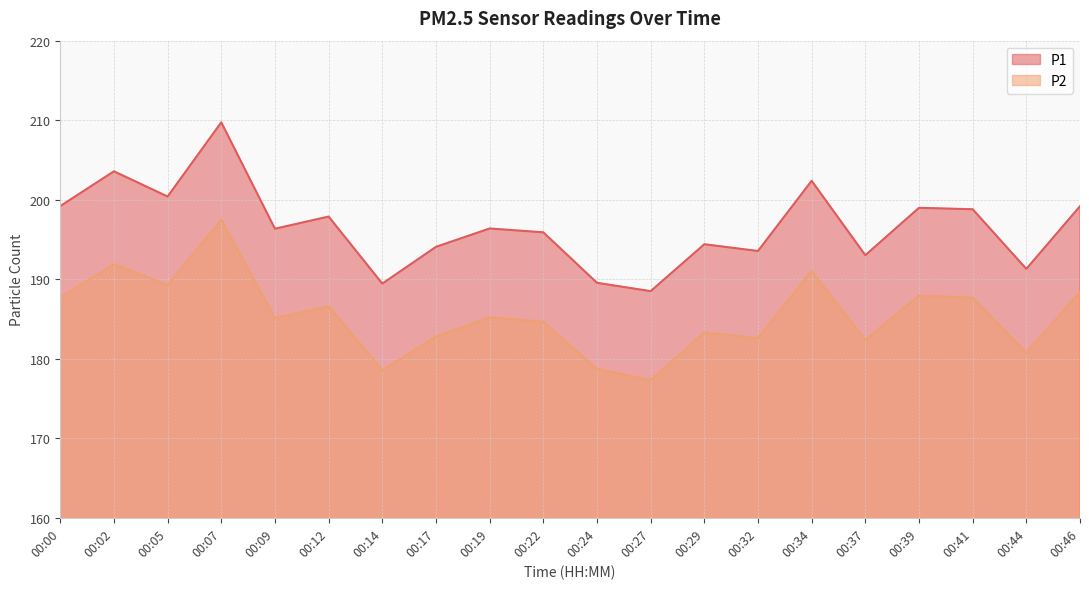

At which category does the chart reach its minimum across all series?

00:27